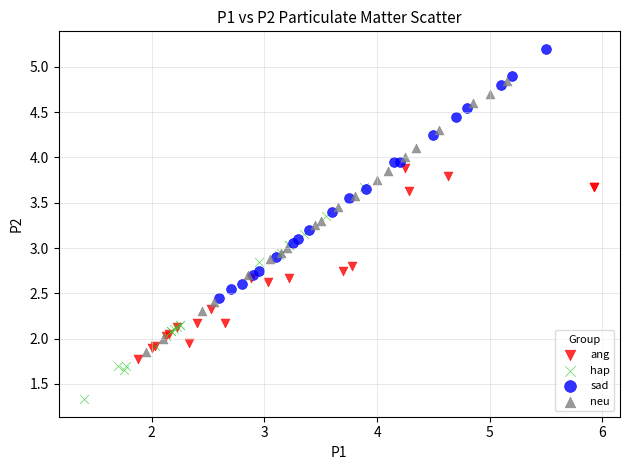

Which series contains the lowest Y value?

hap